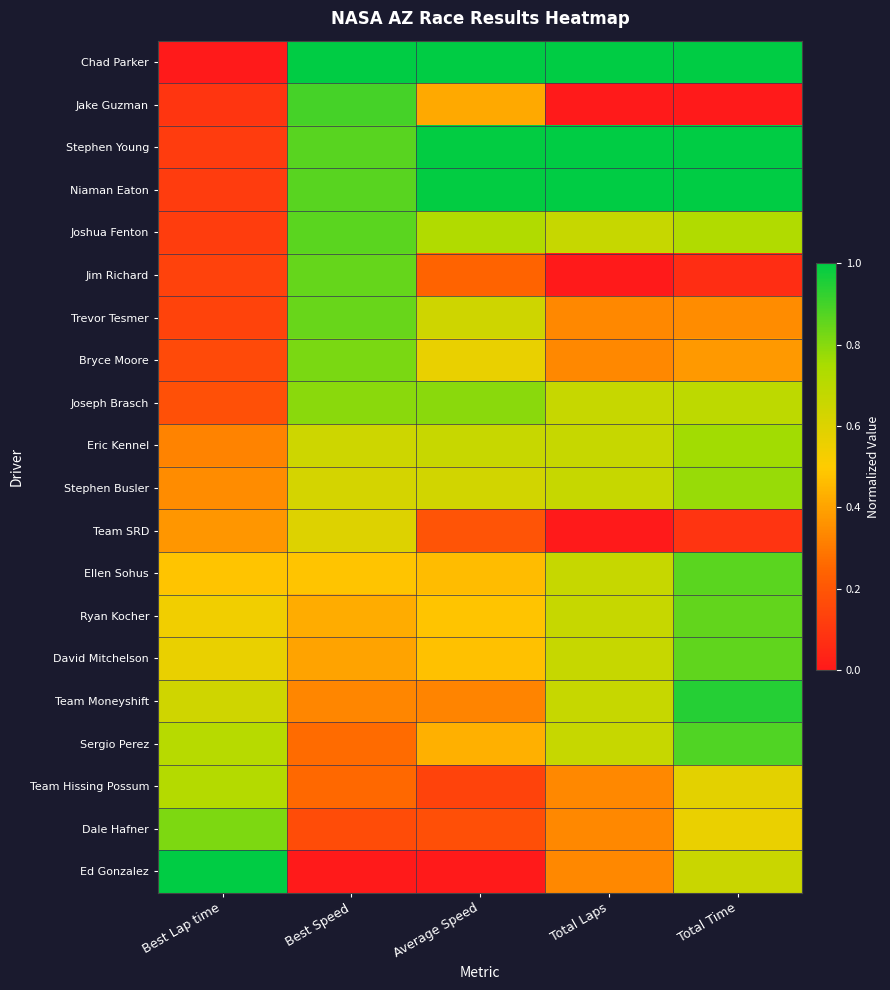

At Average Speed, list the series in order from largest to smallest.

Chad Parker, Niaman Eaton, Stephen Young, Joseph Brasch, Joshua Fenton, Eric Kennel, Trevor Tesmer, Stephen Busler, Bryce Moore, Ryan Kocher, David Mitchelson, Ellen Sohus, Sergio Perez, Jake Guzman, Team Moneyshift, Jim Richard, Team SRD, Dale Hafner, Team Hissing Possum, Ed Gonzalez